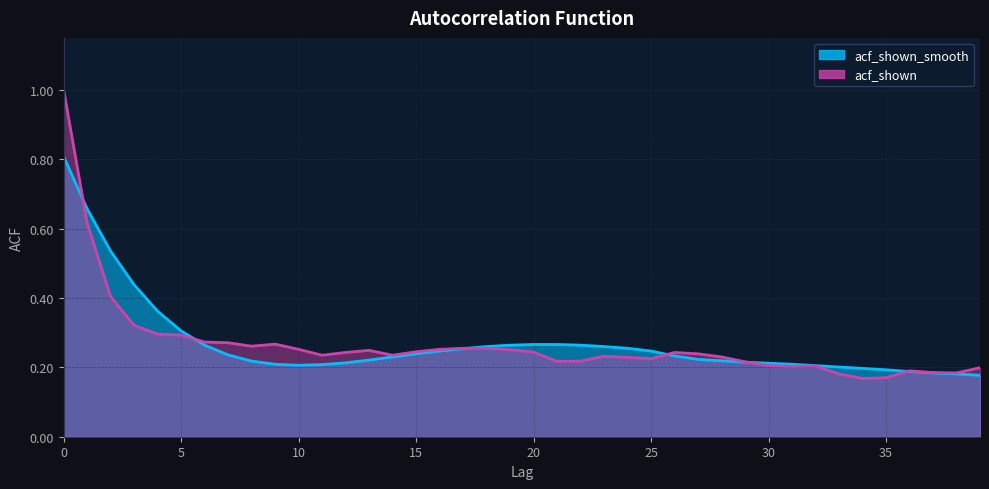

At 14, list the series in order from largest to smallest.

acf_shown, acf_shown_smooth